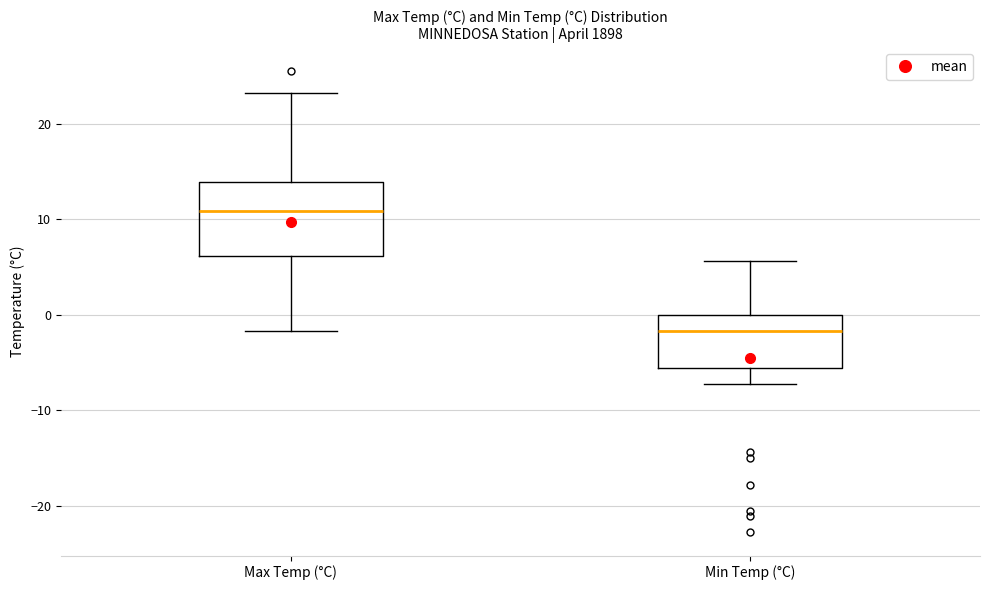

Which box is the tallest, from its lower edge to its upper edge?

Max Temp (°C)